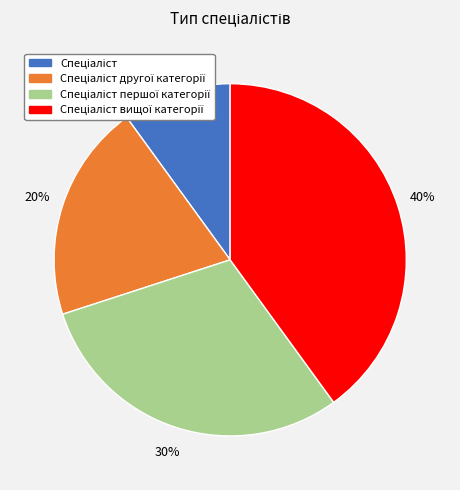

How many slices are in this pie chart?

4